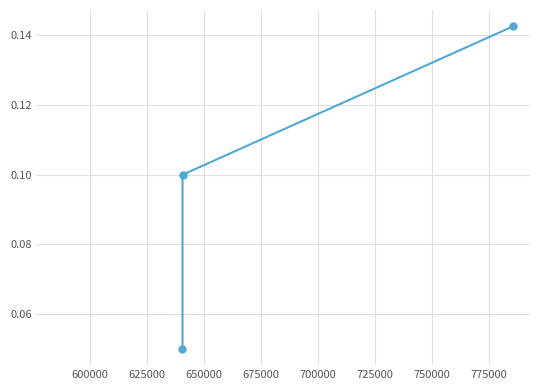

How many lines are shown in the chart?

1